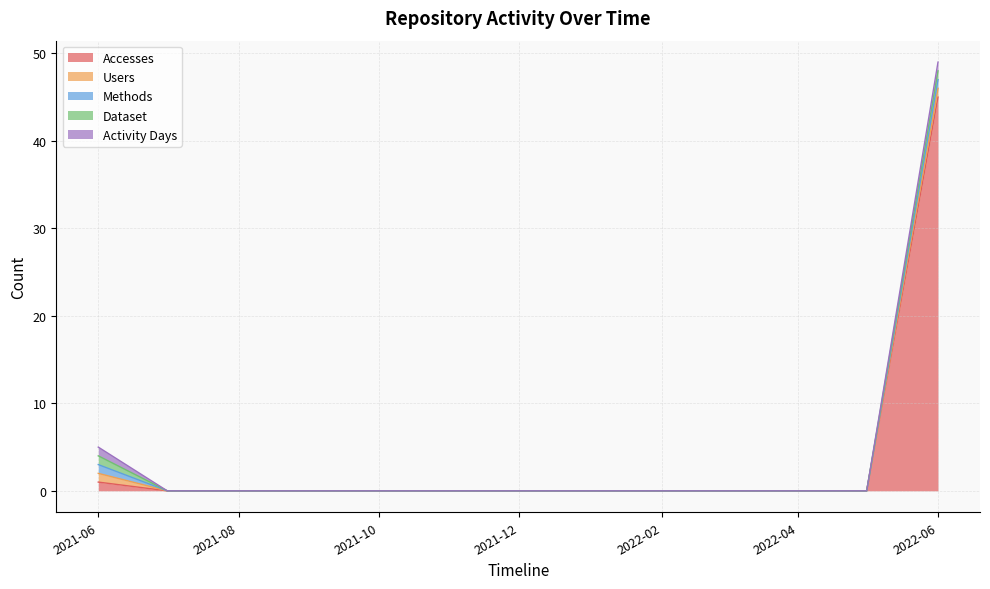

What is the difference between the maximum and minimum values in the Methods series?

1